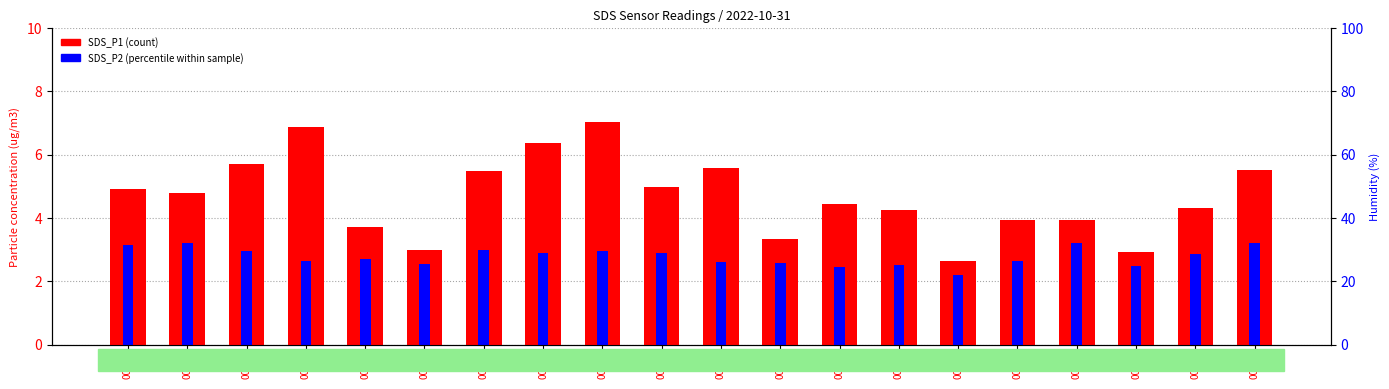

At which category does the chart reach its minimum across all series?

00:34